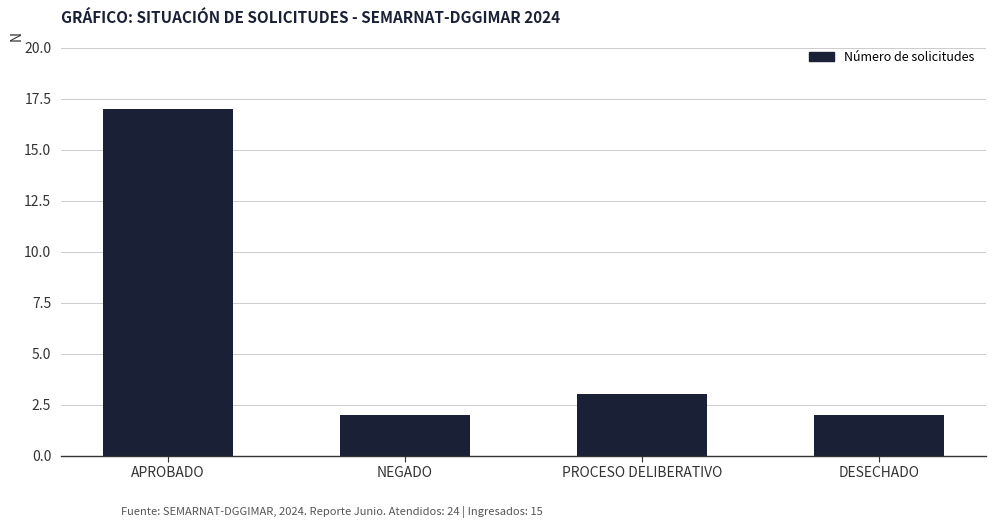

What is the label of the 1st bar from the right?

DESECHADO